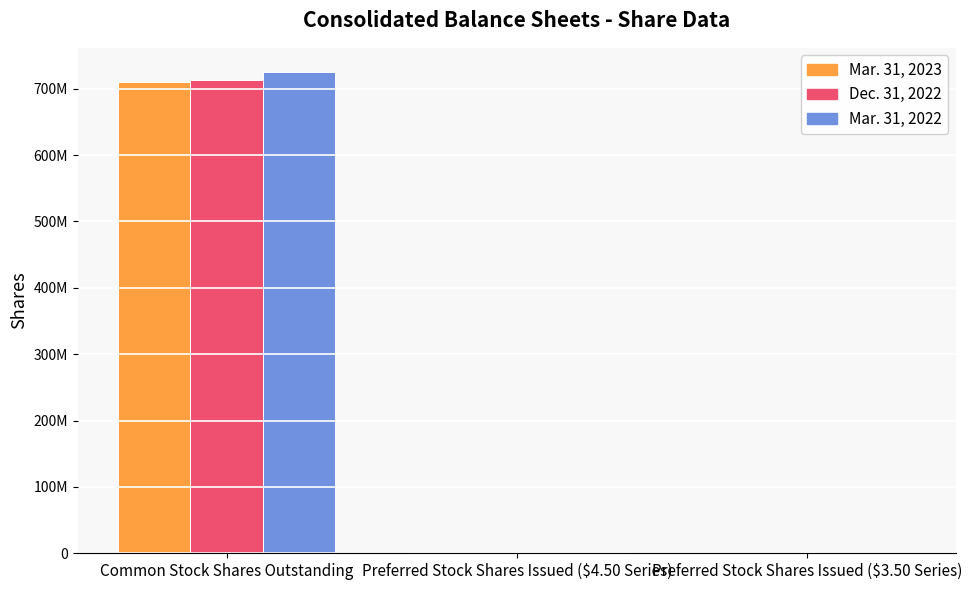

Are the bars horizontal?

No